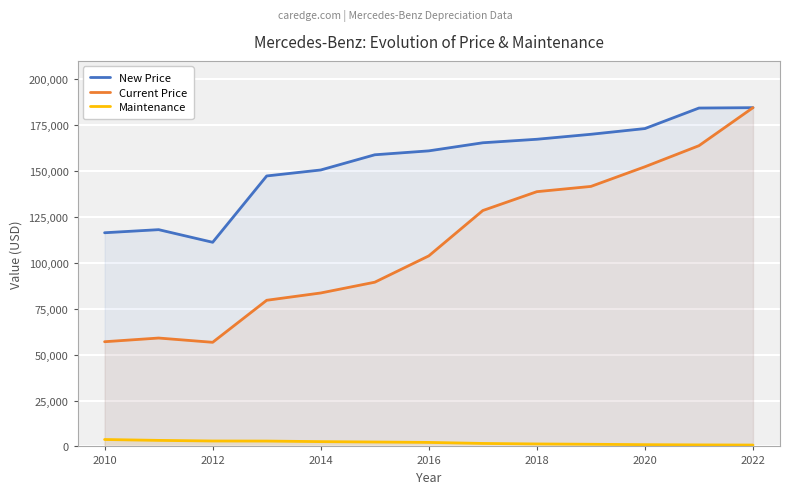

How many lines are shown in the chart?

3